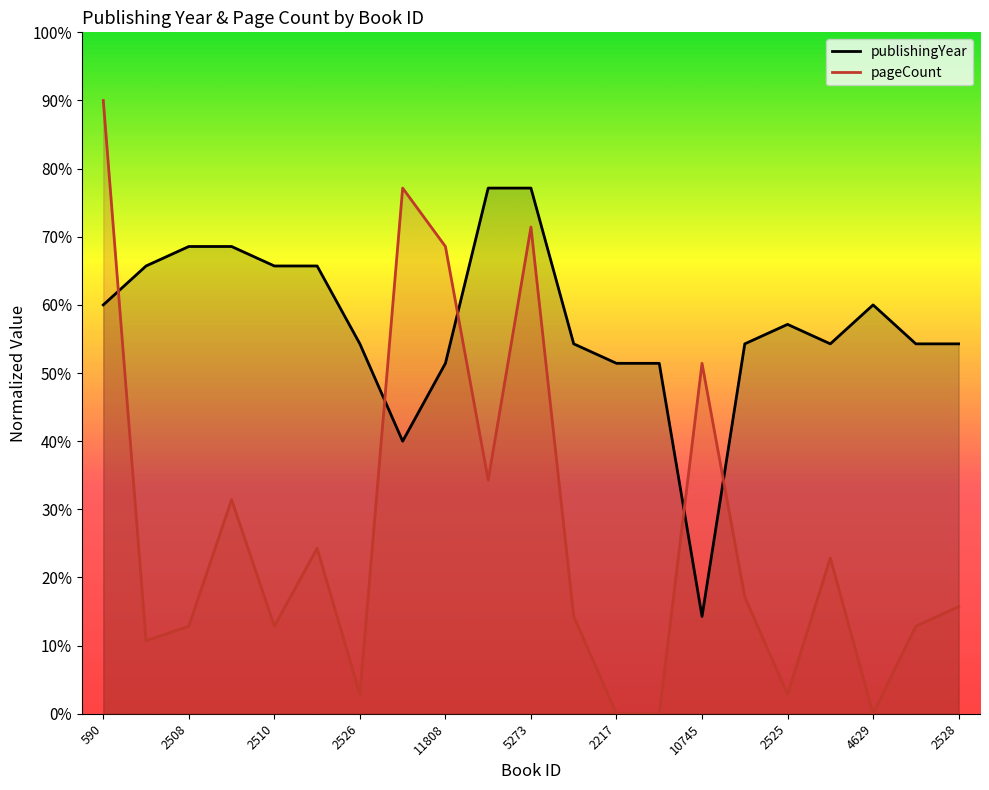

Where is publishingYear nearest to the value 0?

10745